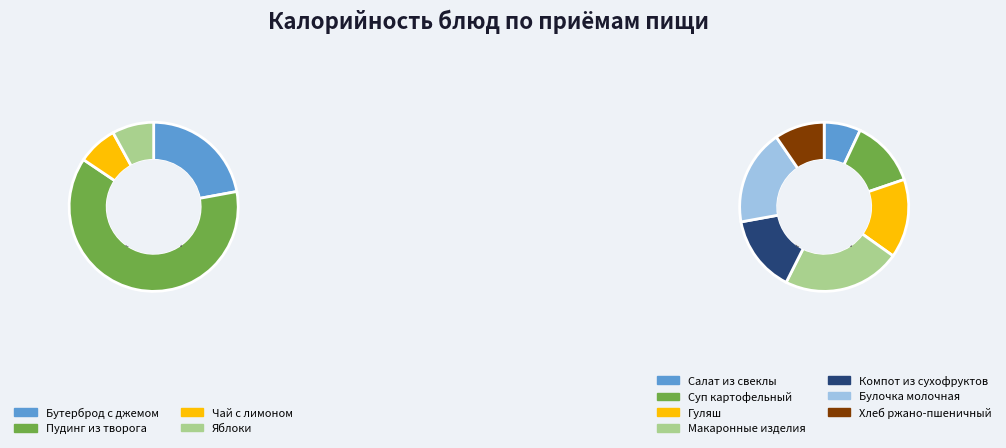

How many segments does this pie chart have?

11